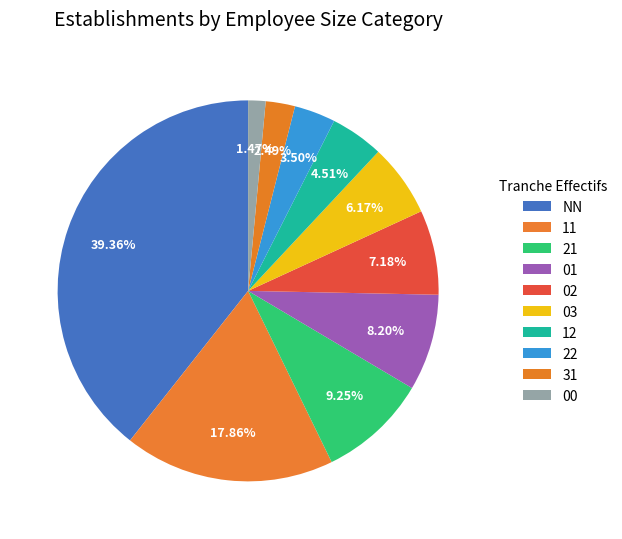

What percentage is the 12 slice, to the nearest percent?

5%